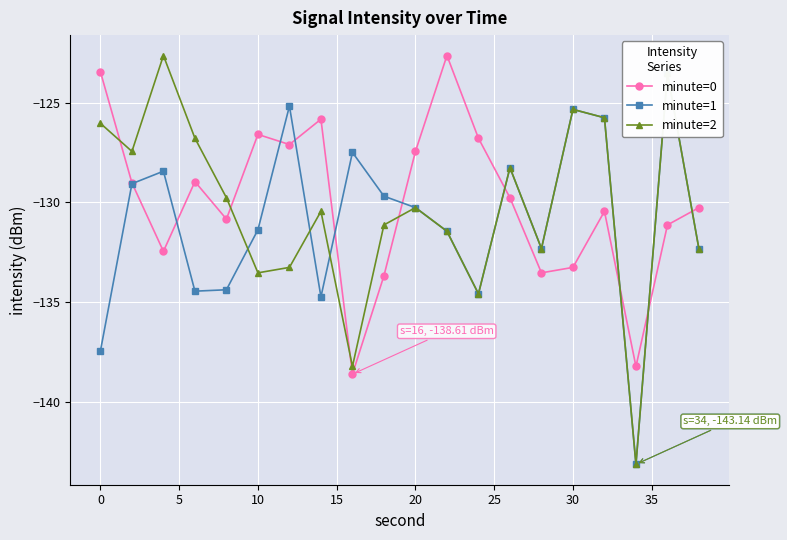

At how many categories does at least one series exceed -141?

20